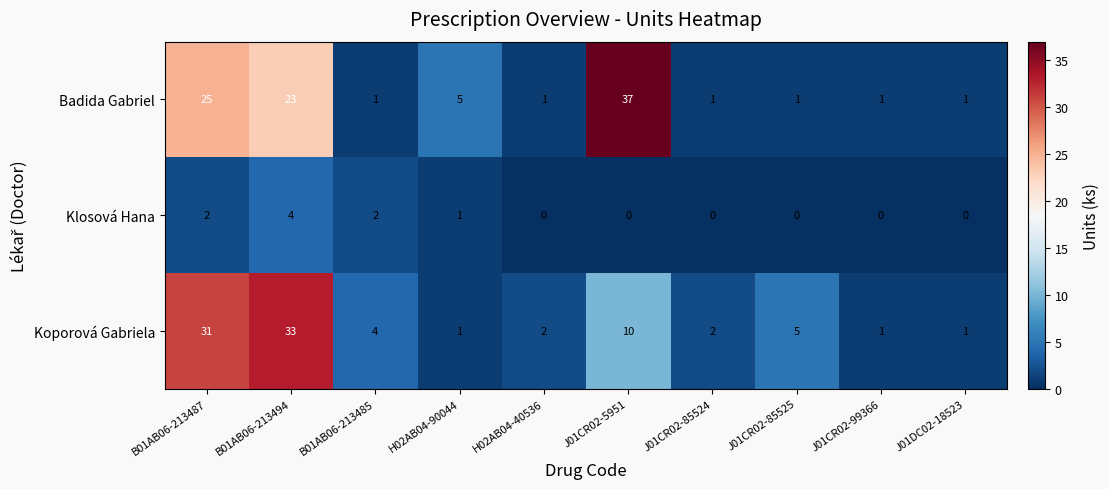

Reading left to right, what are all the values shown in this chart?

Badida Gabriel: 25	23	1	5	1	37	1	1	1	1
Klosová Hana: 2	4	2	1	0	0	0	0	0	0
Koporová Gabriela: 31	33	4	1	2	10	2	5	1	1